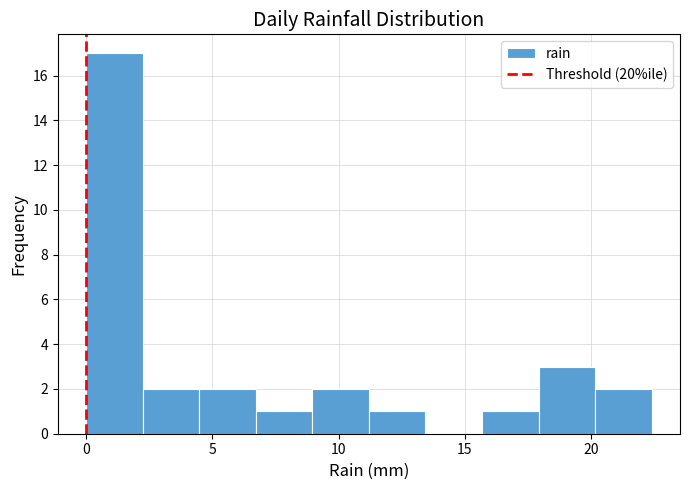

Reading left to right, list every bar in this chart as the range it spans on the x-axis followed by its height. Neither the bar edges nor the heights are printed on the chart, so give them approximately, as read against the axes.

0.0 to 2.0: 17
2.0 to 4.5: 2
4.5 to 6.5: 2
6.5 to 9.0: 1
9.0 to 11.0: 2
11.0 to 13.5: 1
13.5 to 15.5: 0
15.5 to 18.0: 1
18.0 to 20.0: 3
20.0 to 22.5: 2